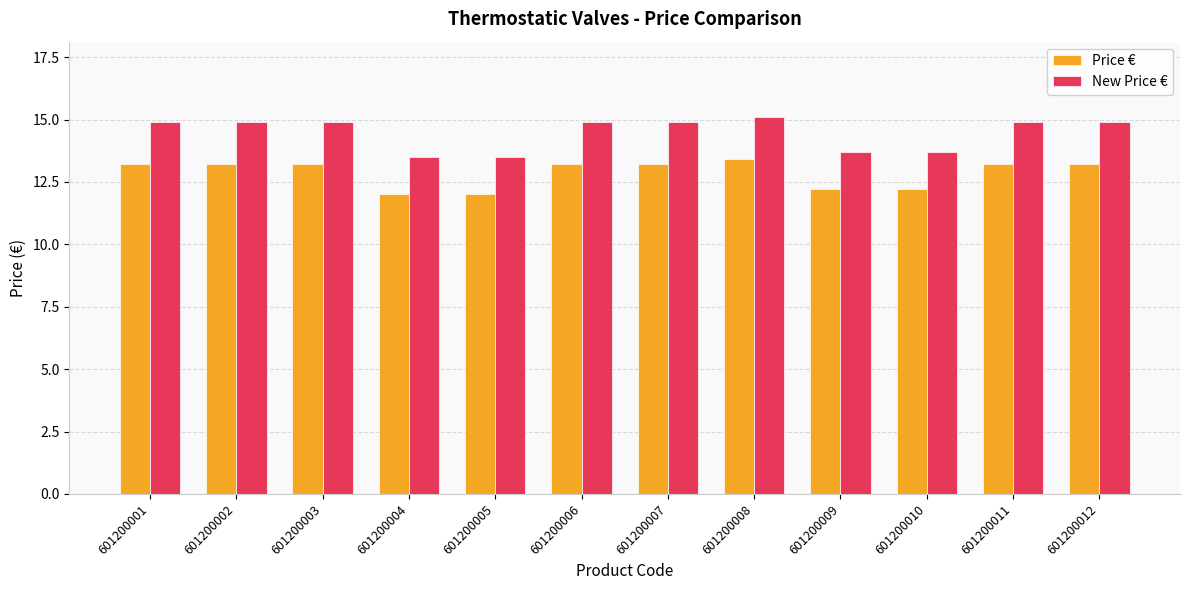

The Price € series shows 12.2 at 601200009. True or false?

True